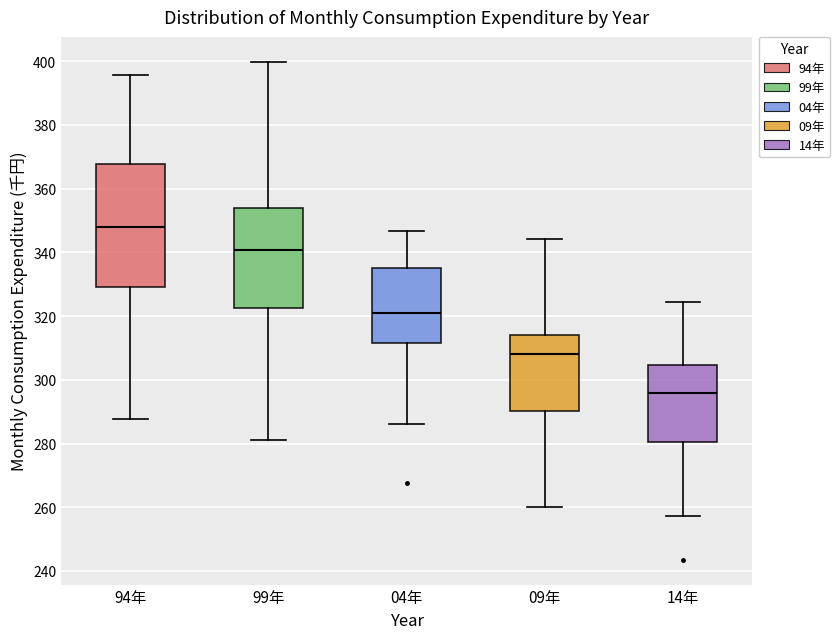

Where does the upper whisker of the box for 04年 end on the y-axis? The values are not printed on the chart, so give them approximately, as read against the axis.

346